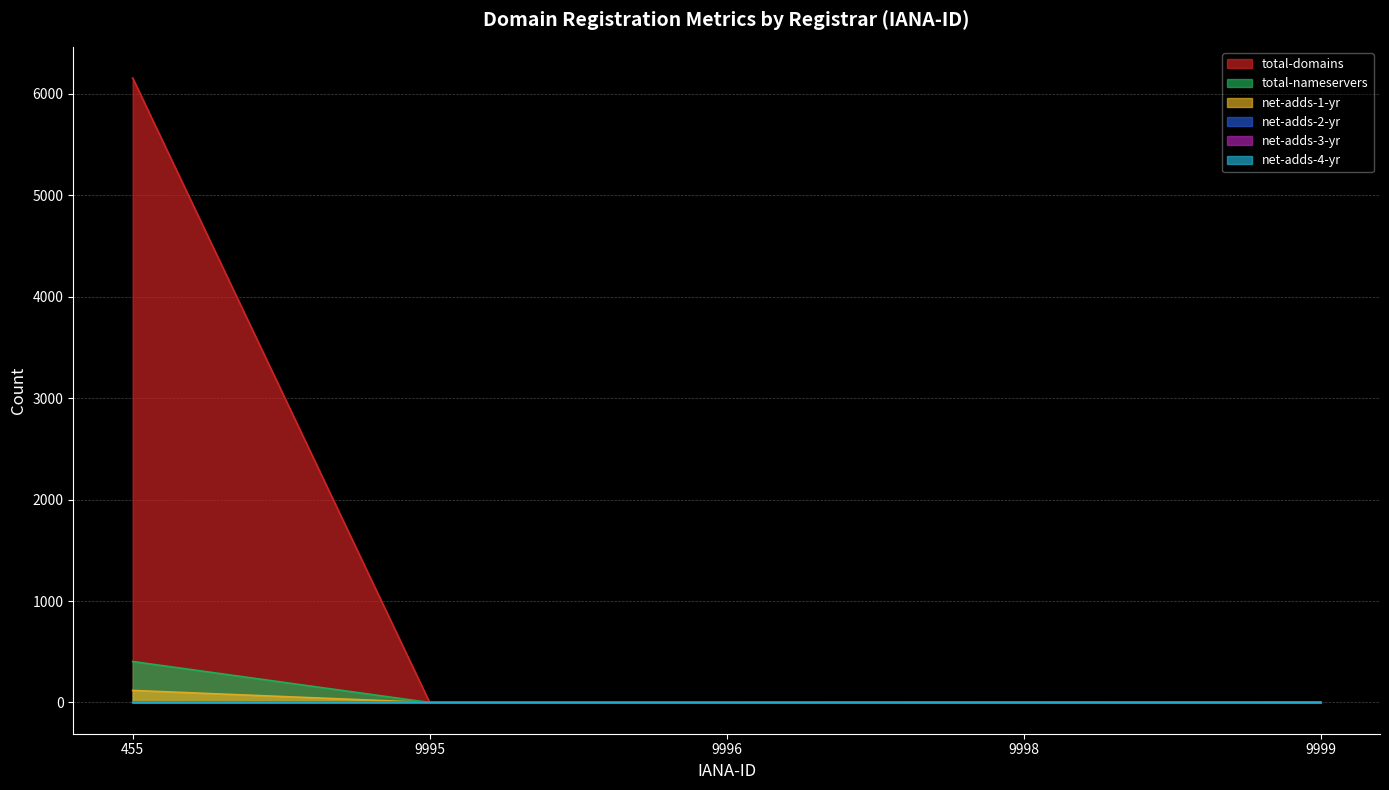

What is the difference between the maximum and minimum values in the total-nameservers series?

404